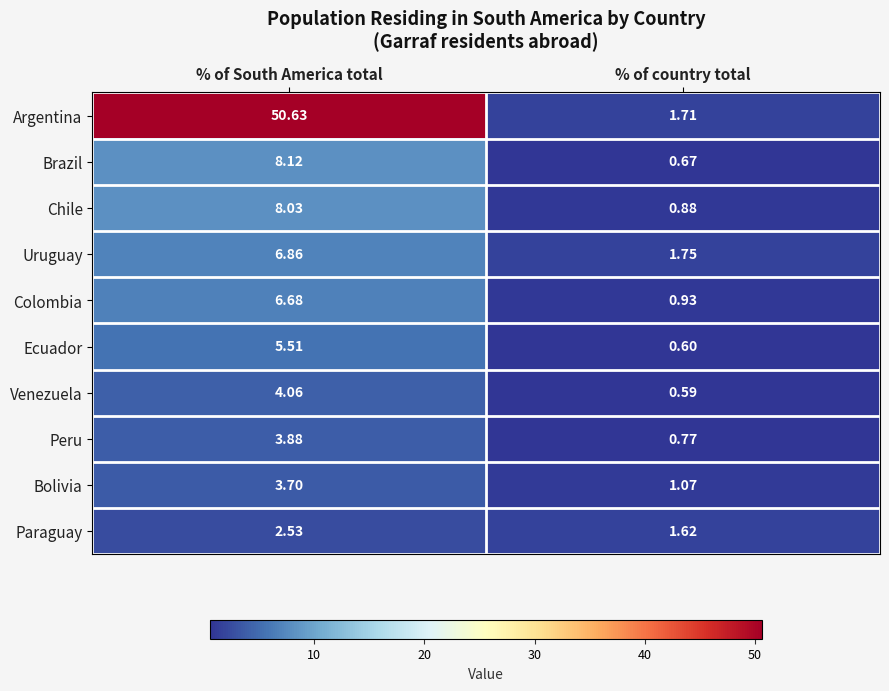

Which series changed the most between % of South America total and % of country total?

Argentina